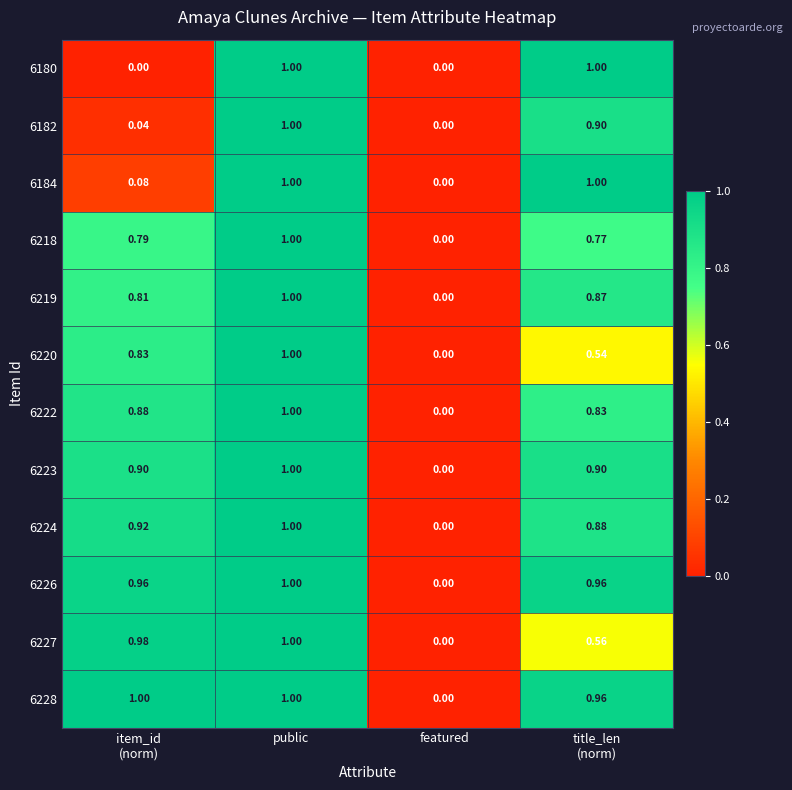

At which label does 6182 reach its minimum?

featured